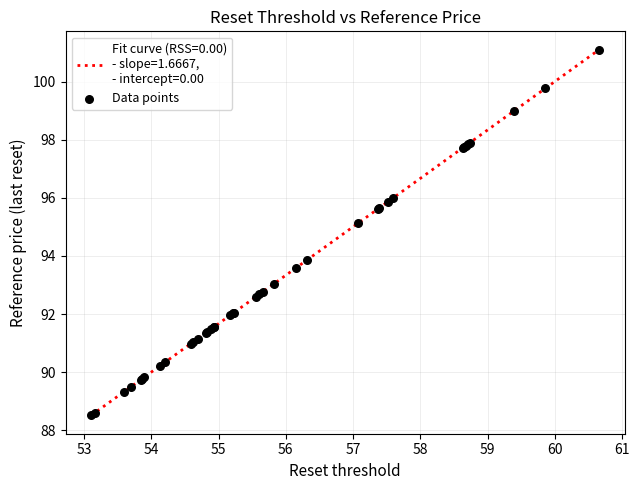

What is the difference between the maximum and minimum values?

12.6